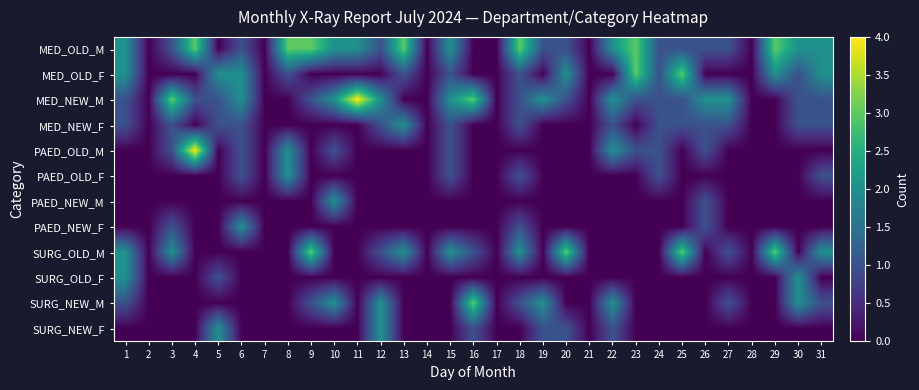

At which category is the sum across all series the highest?

1